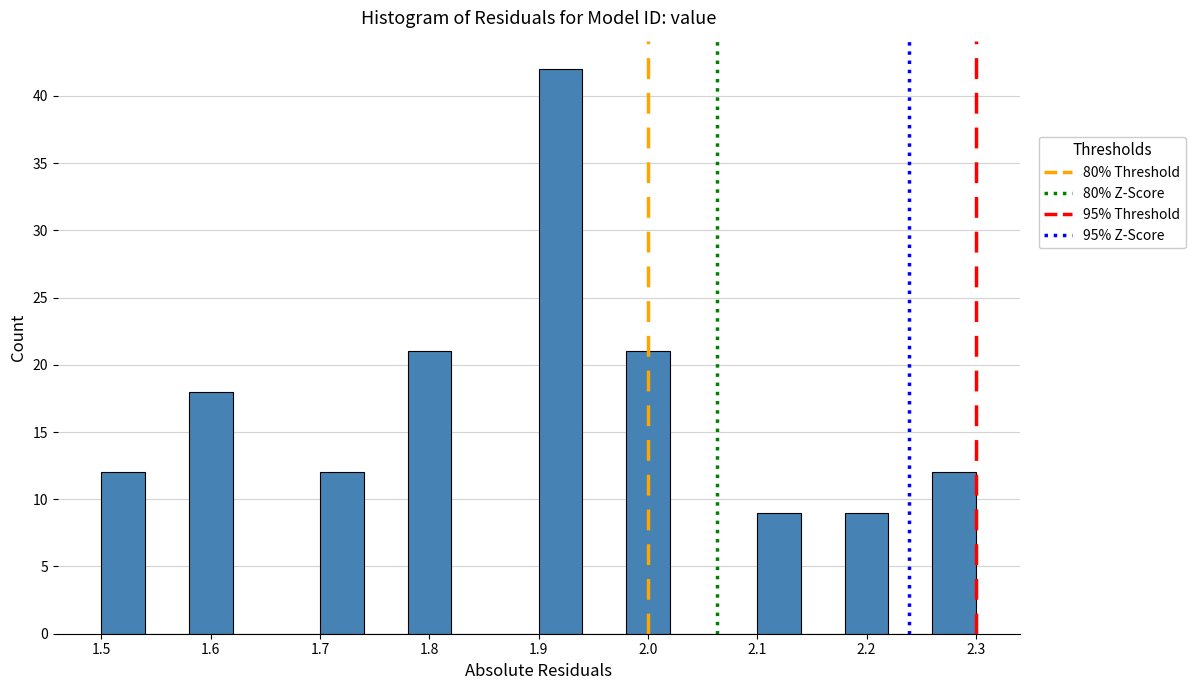

Which range on the x-axis has the tallest bar?

1.90 to 1.94